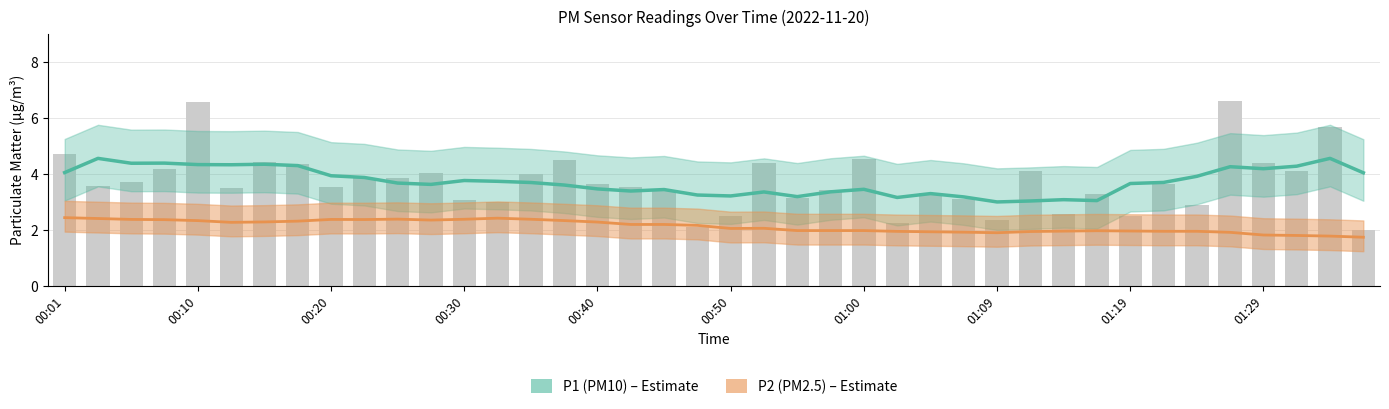

True or false: P1 (PM10) has a value of 1.4 at 27.

False